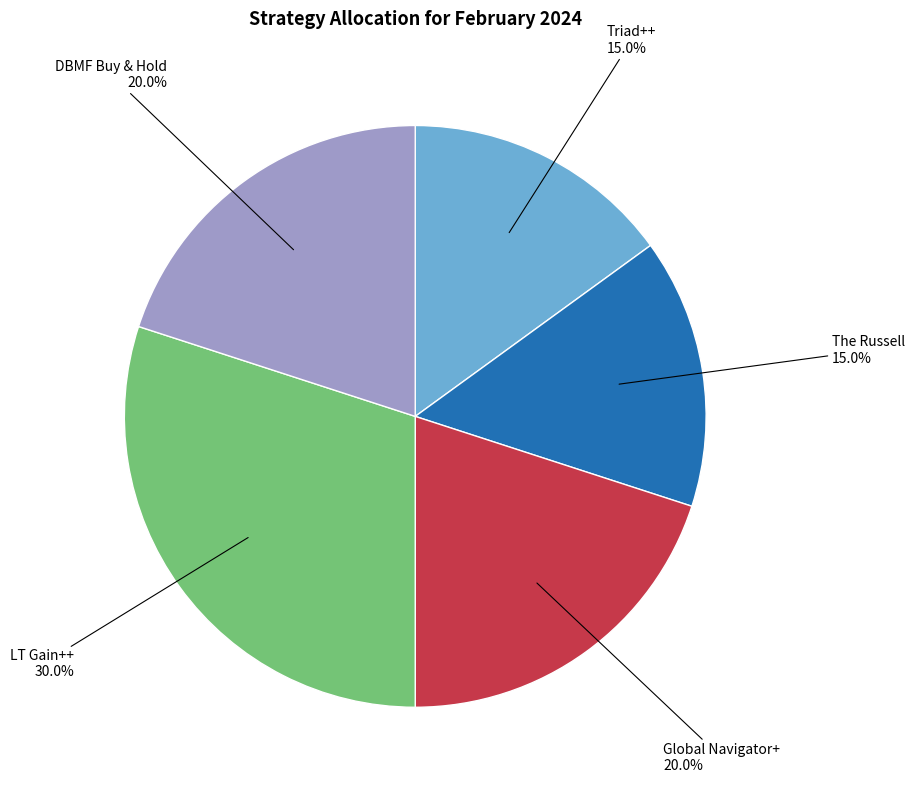

Between Triad++ and DBMF Buy & Hold, which is larger?

DBMF Buy & Hold